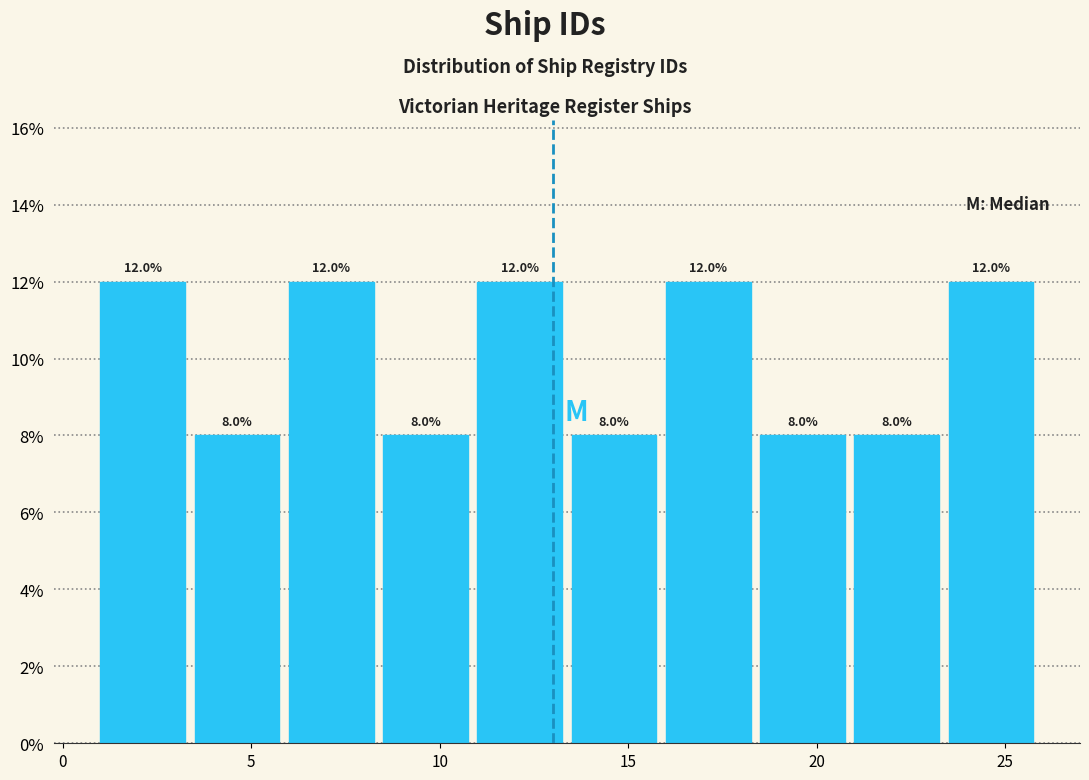

What is the height of the bar covering 3.5 to 6.0 on the x-axis?

8.0